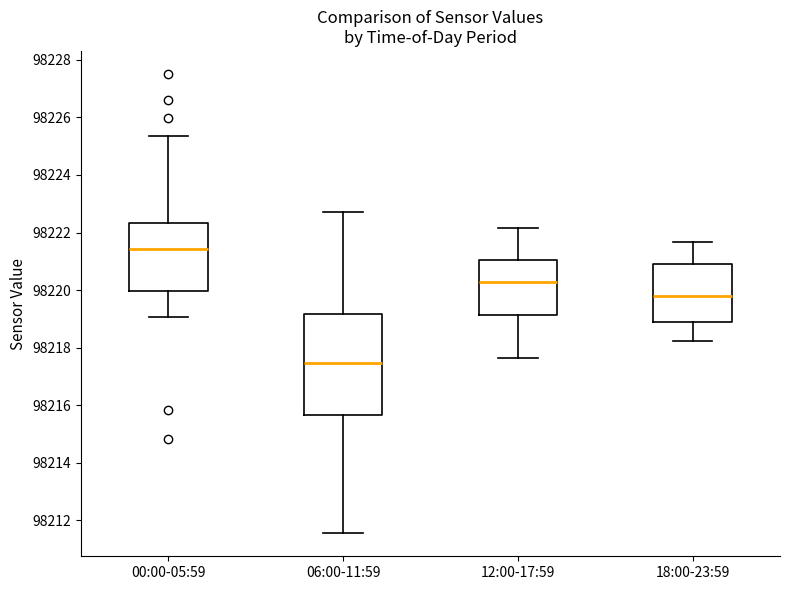

Comparing the boxes themselves (not the whiskers), which one is the tallest?

06:00-11:59